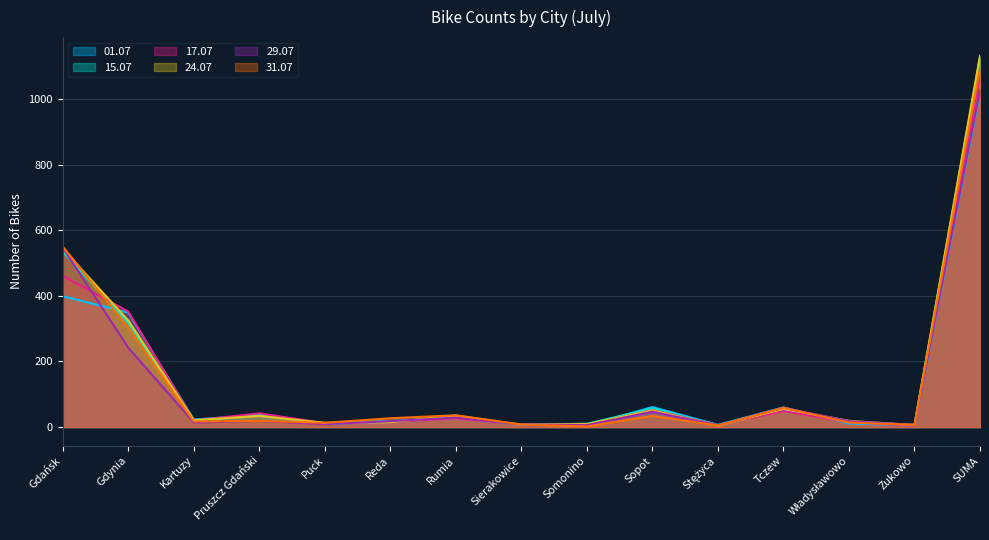

True or false: 29.07 and 01.07 cross at least once.

True